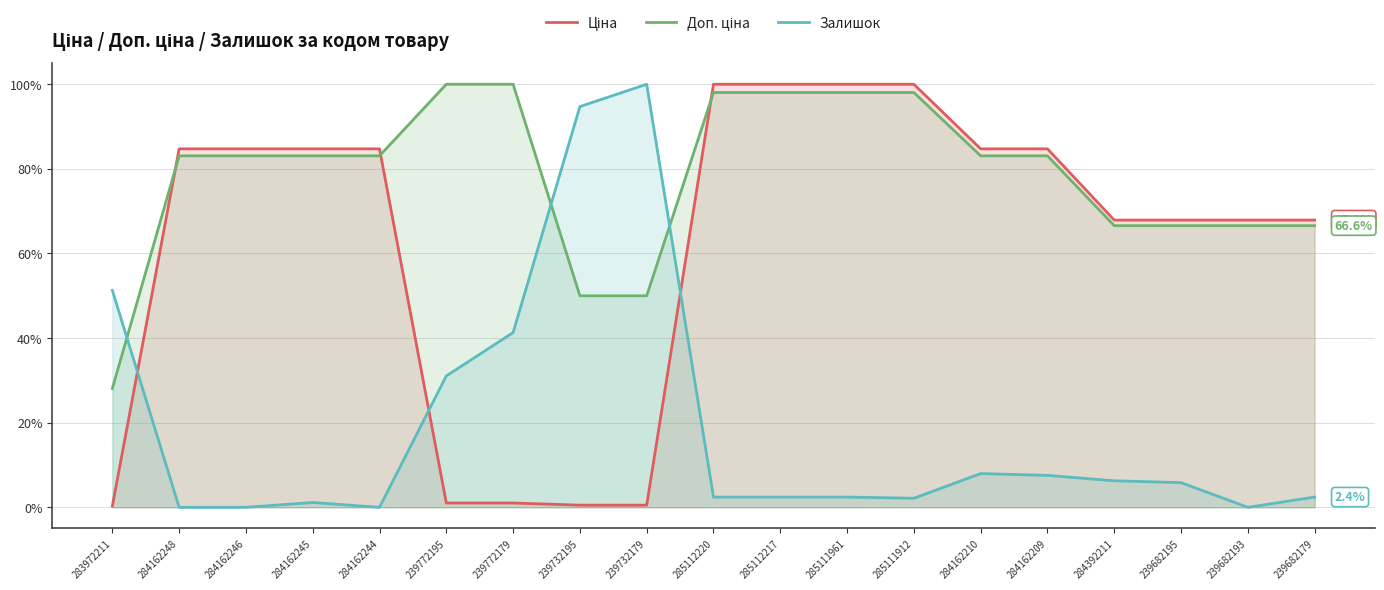

Between 284162248 and 284392211, which series saw the biggest shift?

Ціна